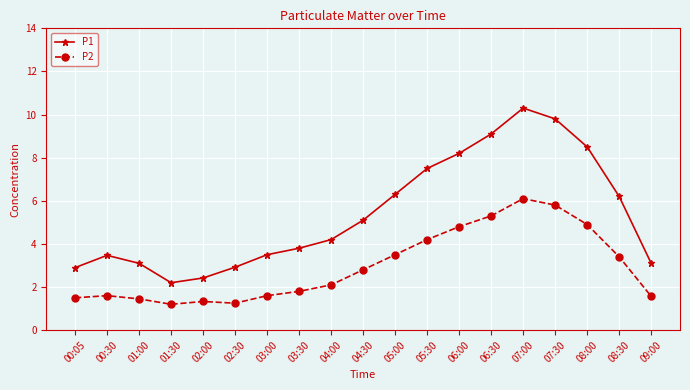

Where is the first local minimum for P1?

01:30